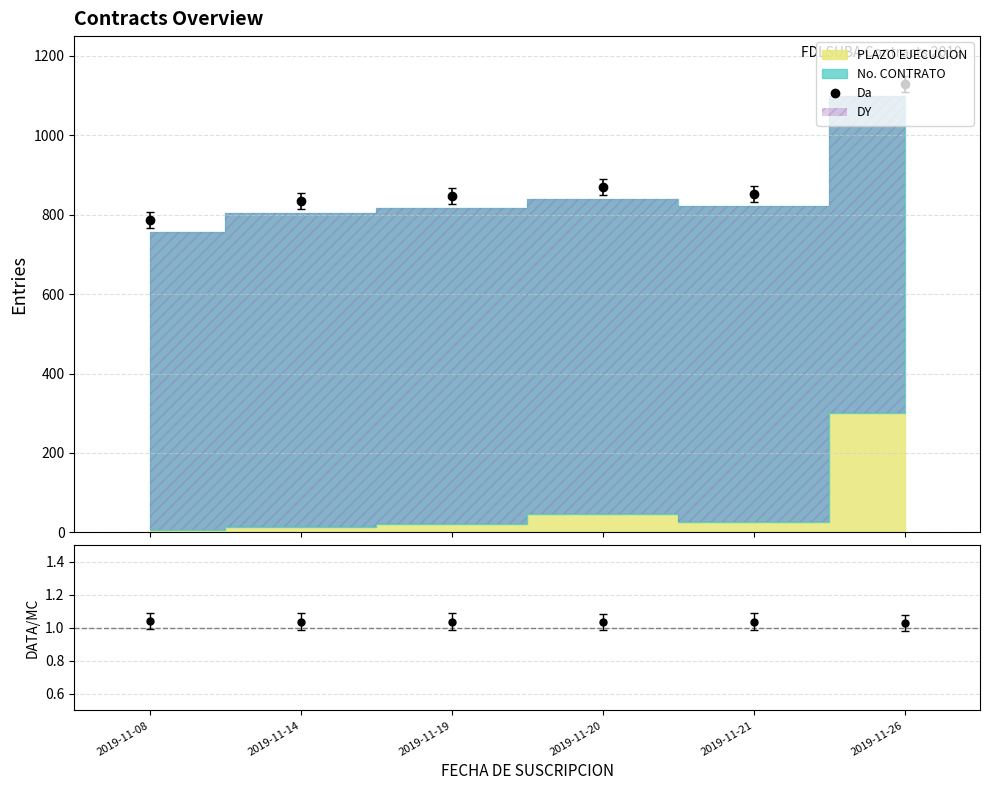

Which series changed the most between 2019-11-08 and 2019-11-26?

Da